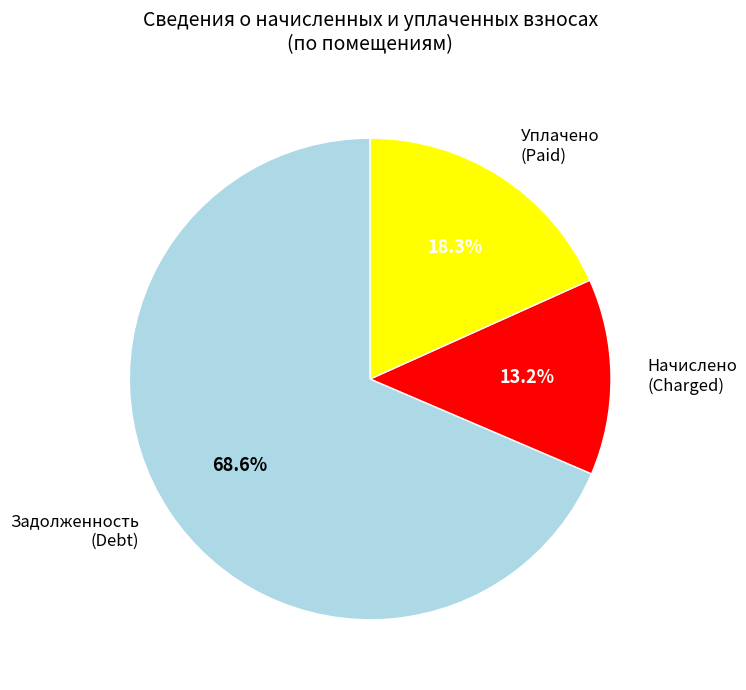

Which slice is the smallest?

Начислено (Charged)